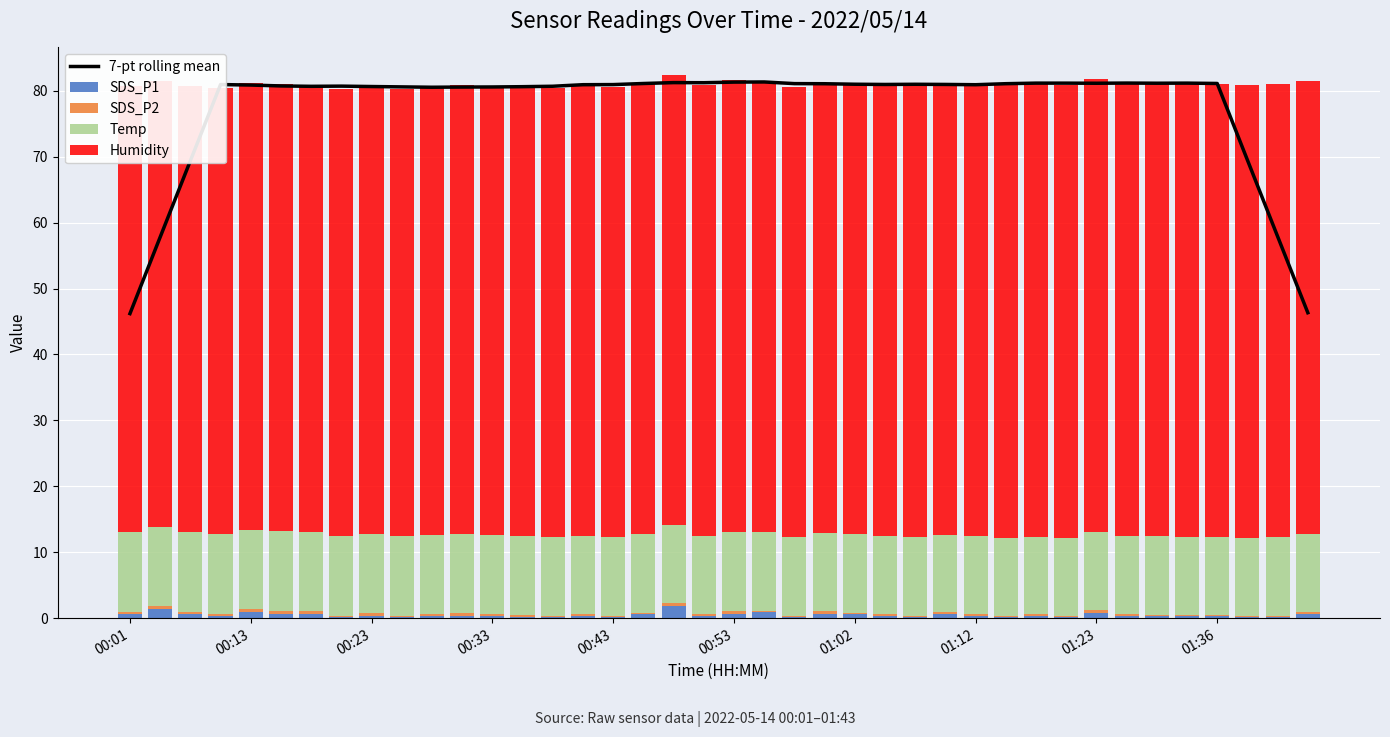

Is it true that Temp equals 16.7 at 01:12?

False